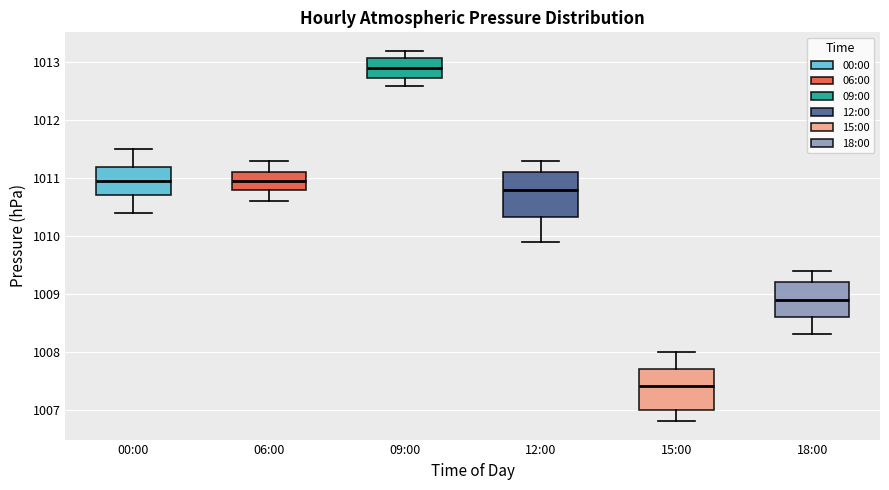

Which box has the lowest median line?

15:00